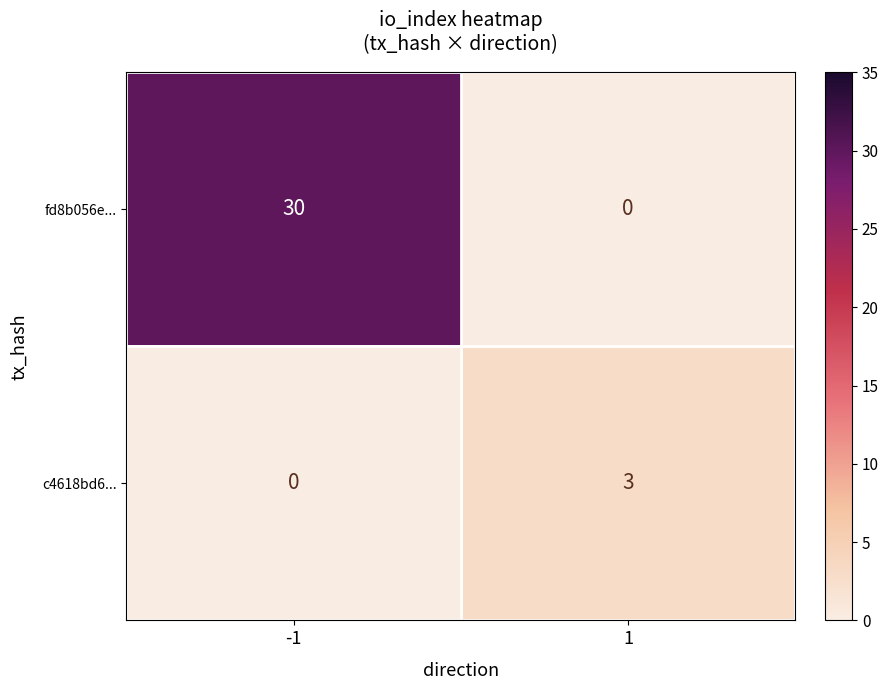

What is the difference between the highest and lowest values at -1?

30